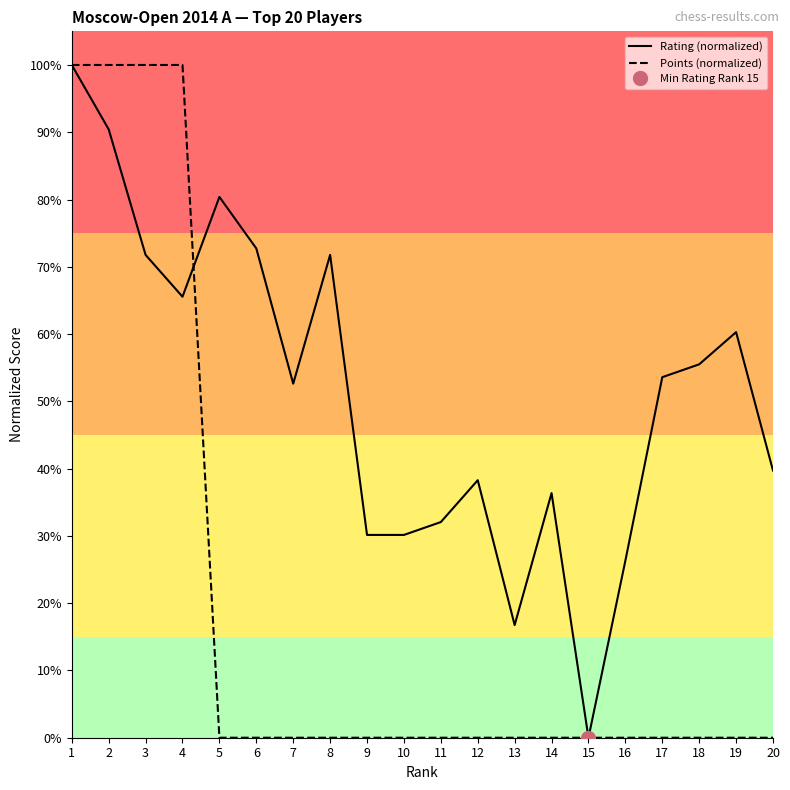

Which category has the highest value across all series?

1